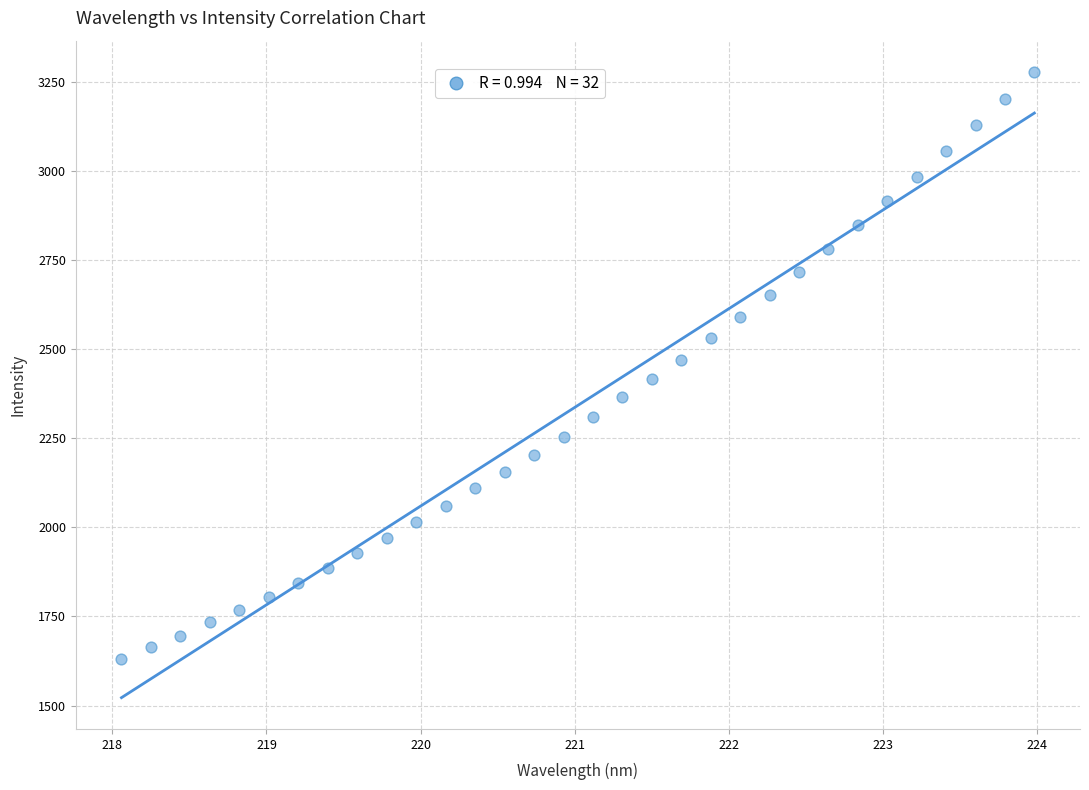

What is the range of Y values (max minus min)?

1647.4